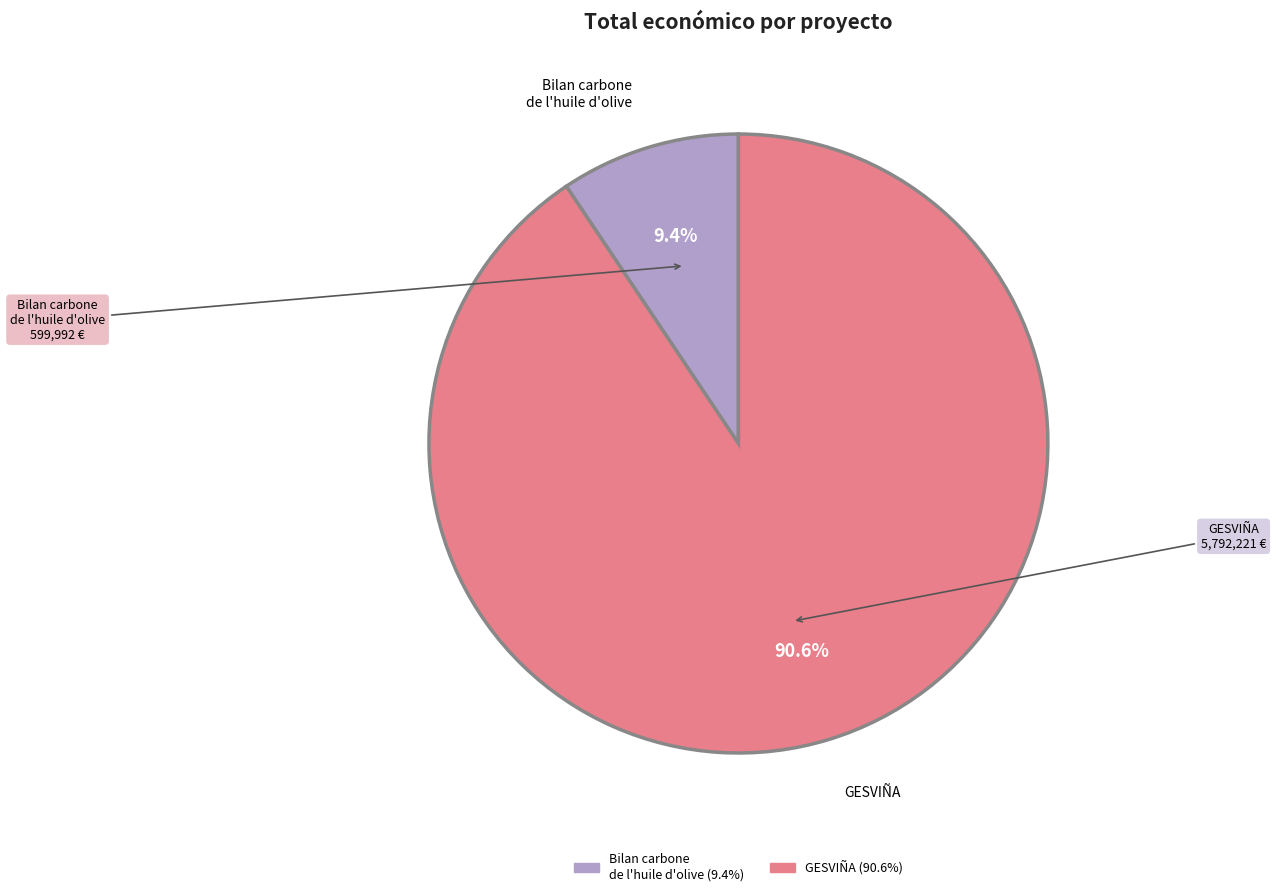

To the nearest percent, what is the difference between the largest and smallest slice percentages?

81%